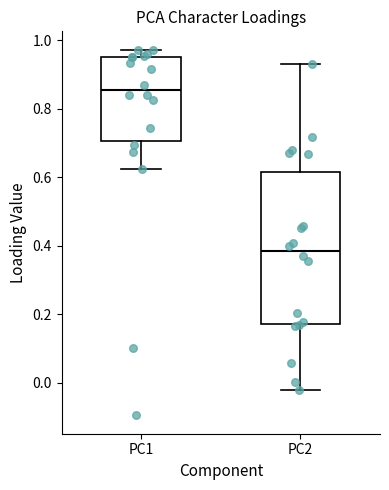

Reading left to right, transcribe this box plot: for each box, give where its median line is, the range the box spans, and where its two whiskers end, as read against the y-axis. The values are not printed on the chart, so give them approximately, as read against the axis.

PC1: median 0.86, box 0.70 to 0.96, whiskers 0.62 to 0.98
PC2: median 0.38, box 0.18 to 0.62, whiskers -0.02 to 0.94